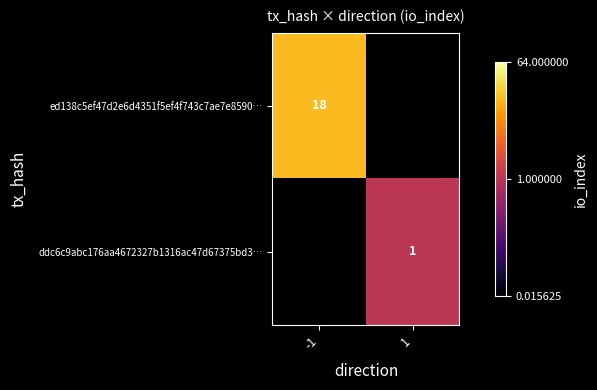

Is the value of ddc6c9abc176aa4672327b1316ac47d67375bd3… at 1 greater than the value of ed138c5ef47d2e6d4351f5ef4f743c7ae7e8590… at -1?

No